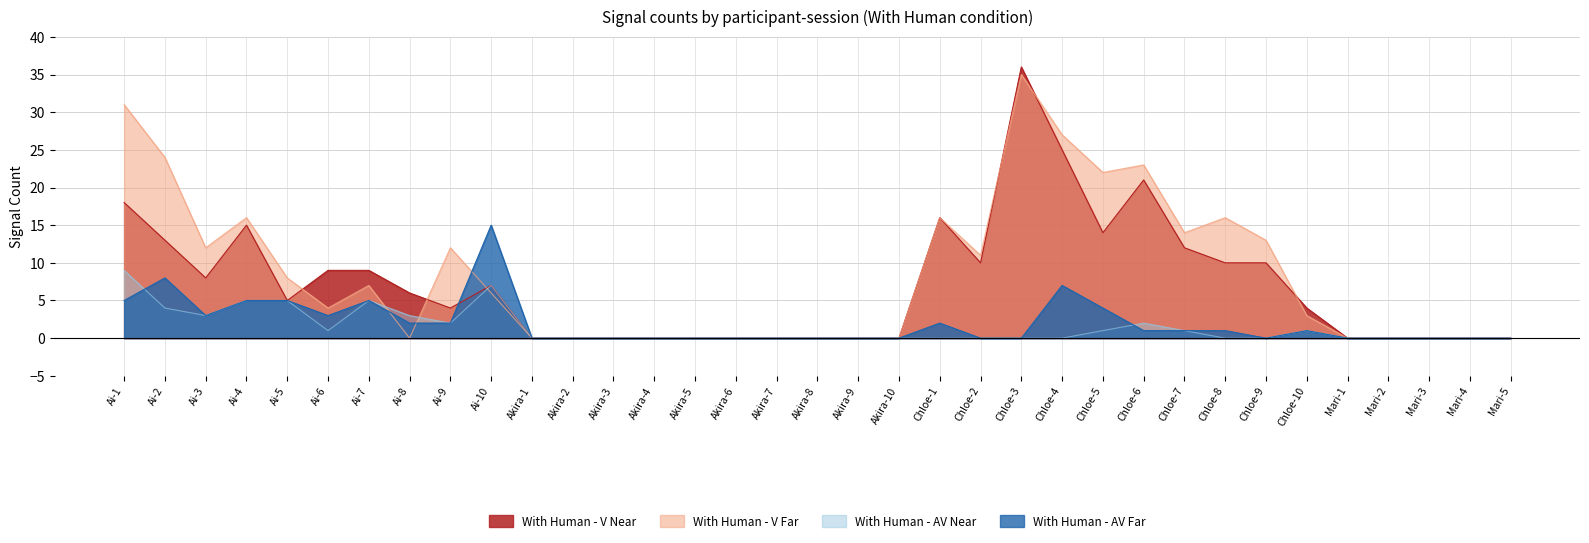

Does the chart have visible grid lines?

Yes